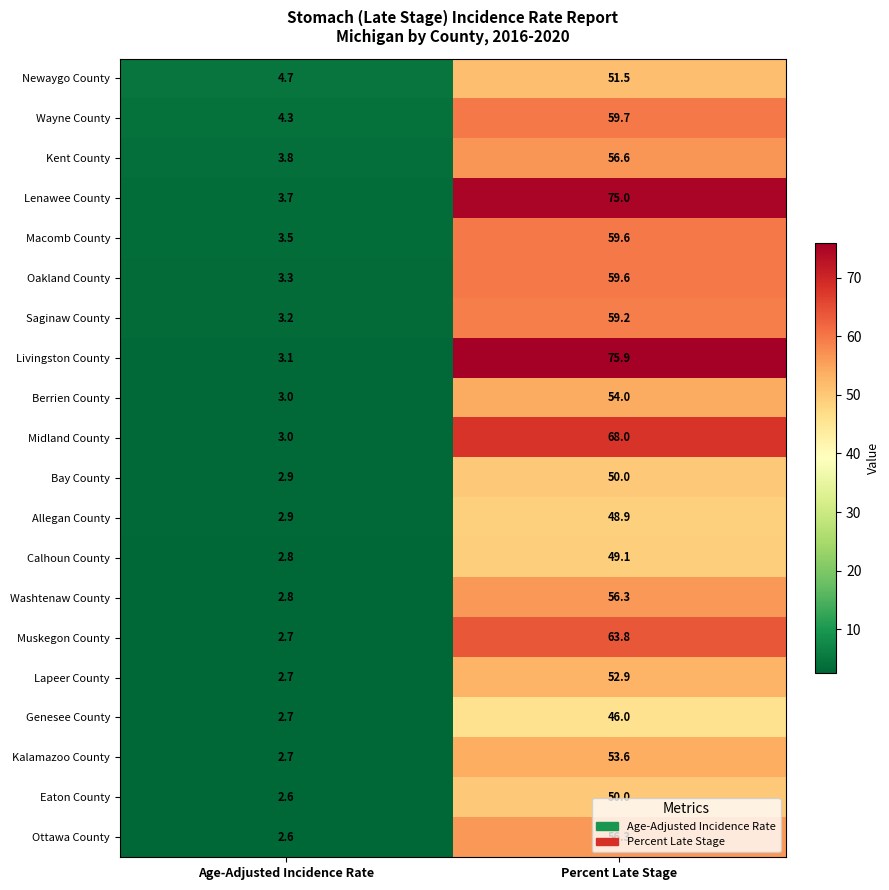

Which series has the largest range (max minus min)?

Livingston County